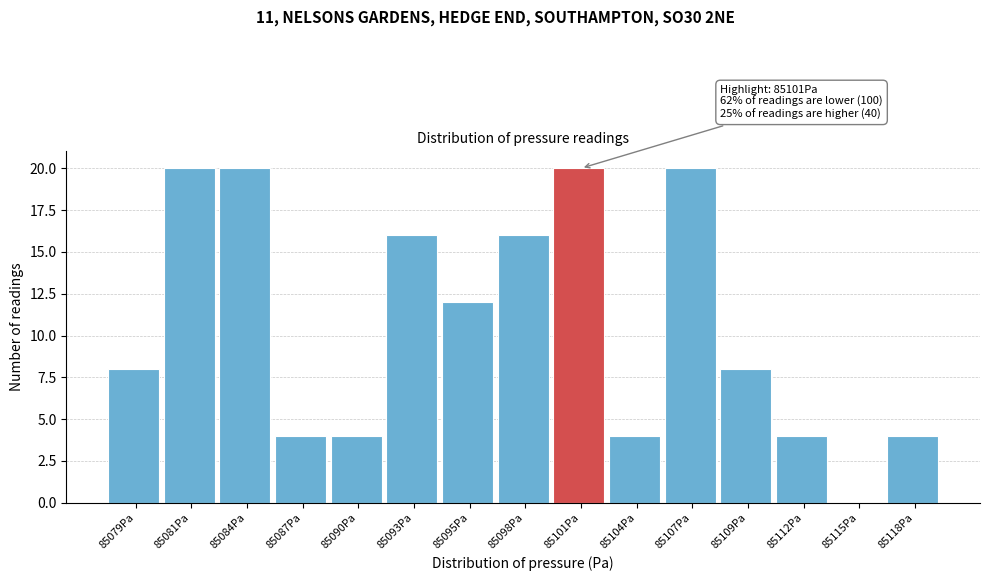

Reading left to right, extract all data points from this chart.

85079Pa=8	85081Pa=20	85084Pa=20	85087Pa=4	85090Pa=4	85093Pa=16	85095Pa=12	85098Pa=16	85101Pa=20	85104Pa=4	85107Pa=20	85109Pa=8	85112Pa=4	85115Pa=0	85118Pa=4